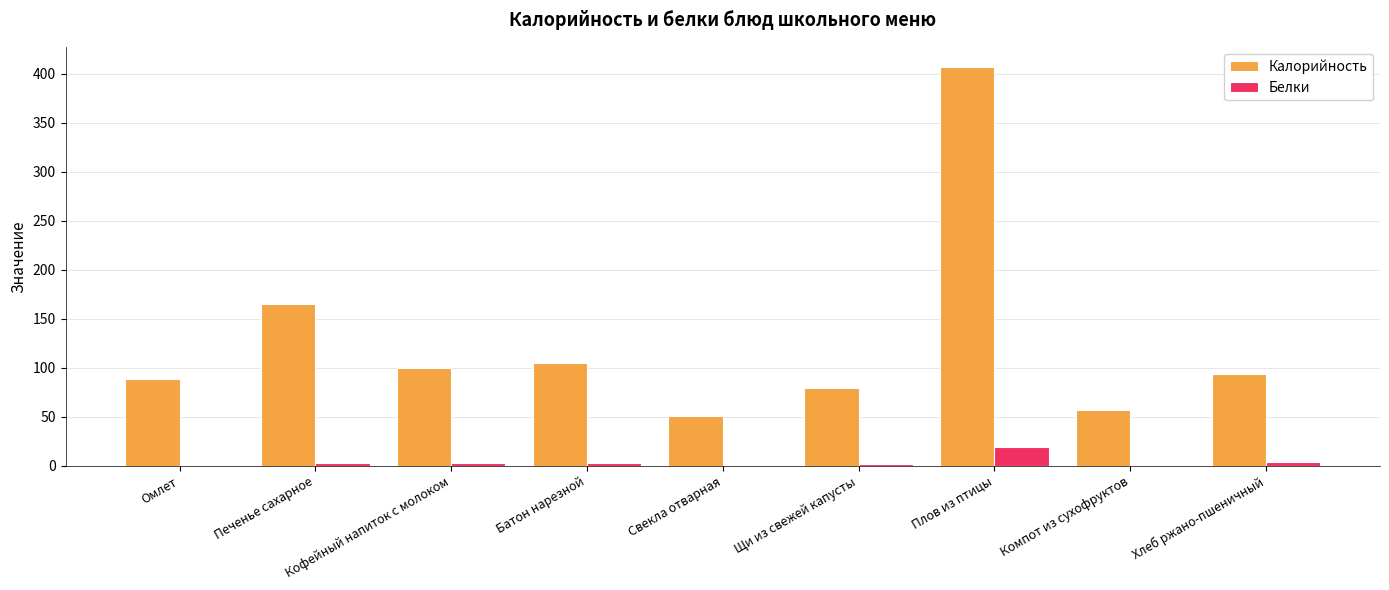

At which label does Калорийность first exceed 93?

Печенье сахарное